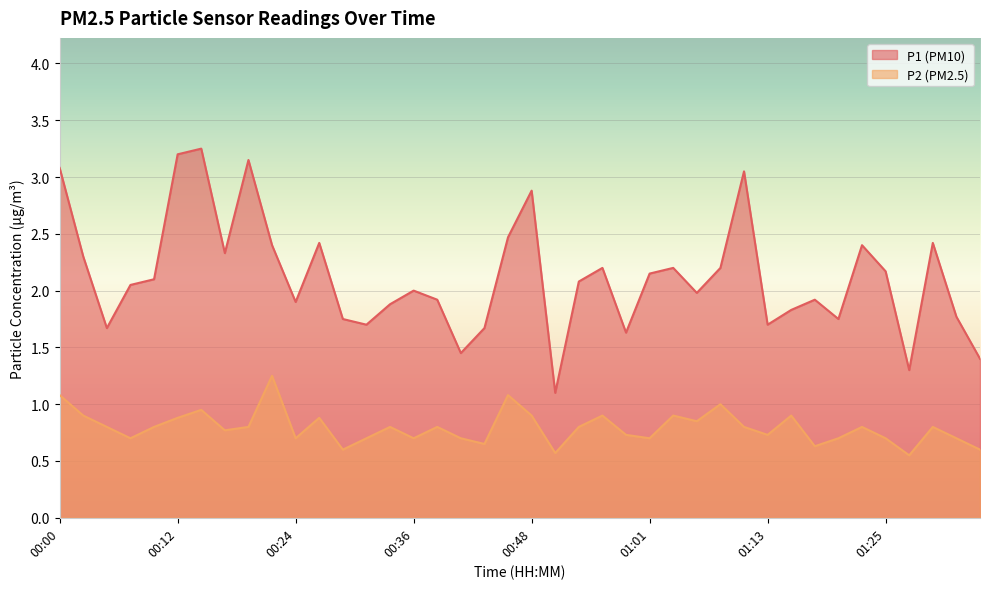

What is the sum of all P2 values?

31.8